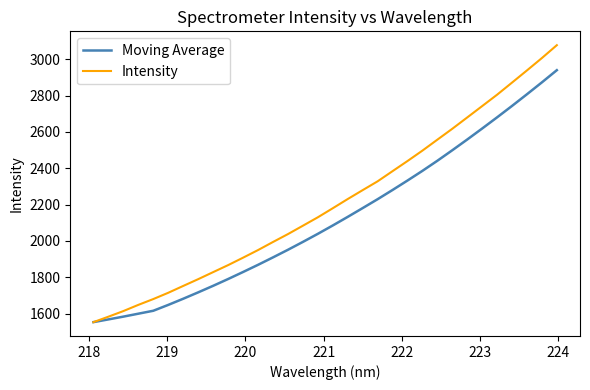

Which series has the largest total across all categories?

Intensity